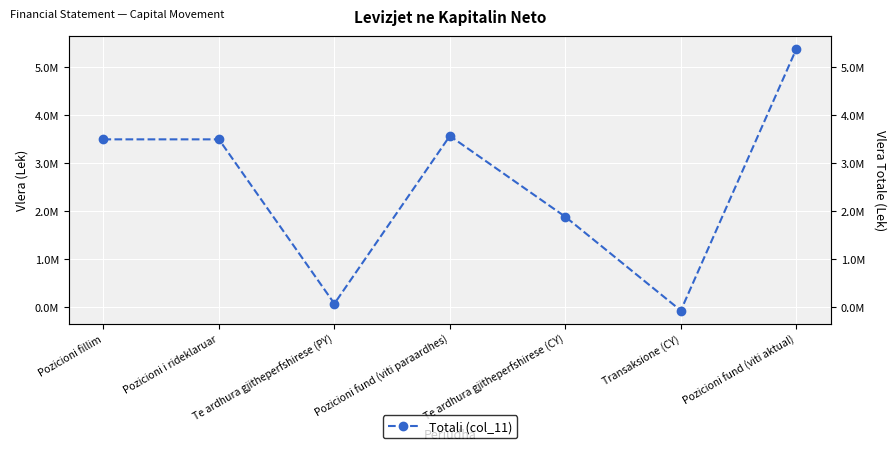

Where is the data nearest to the value 2656315?

Te ardhura gjitheperfshirese (CY)